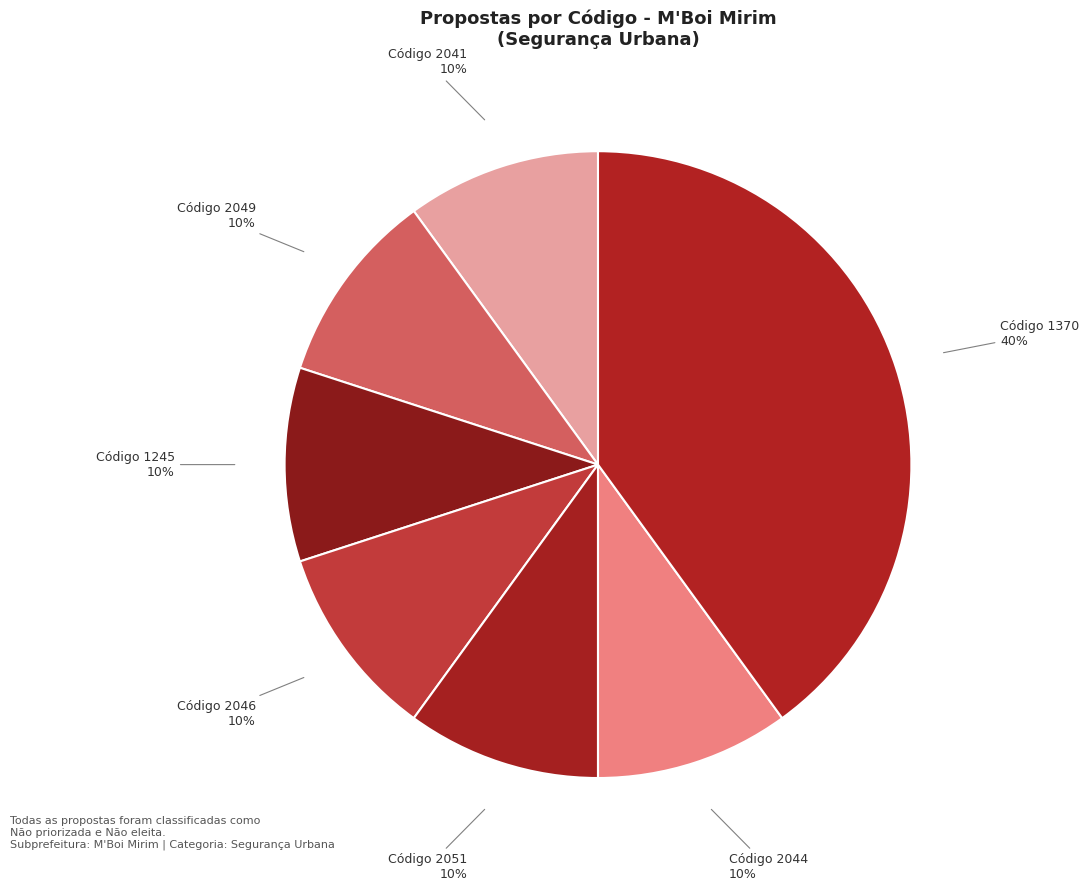

Count the number of slices in the pie.

7